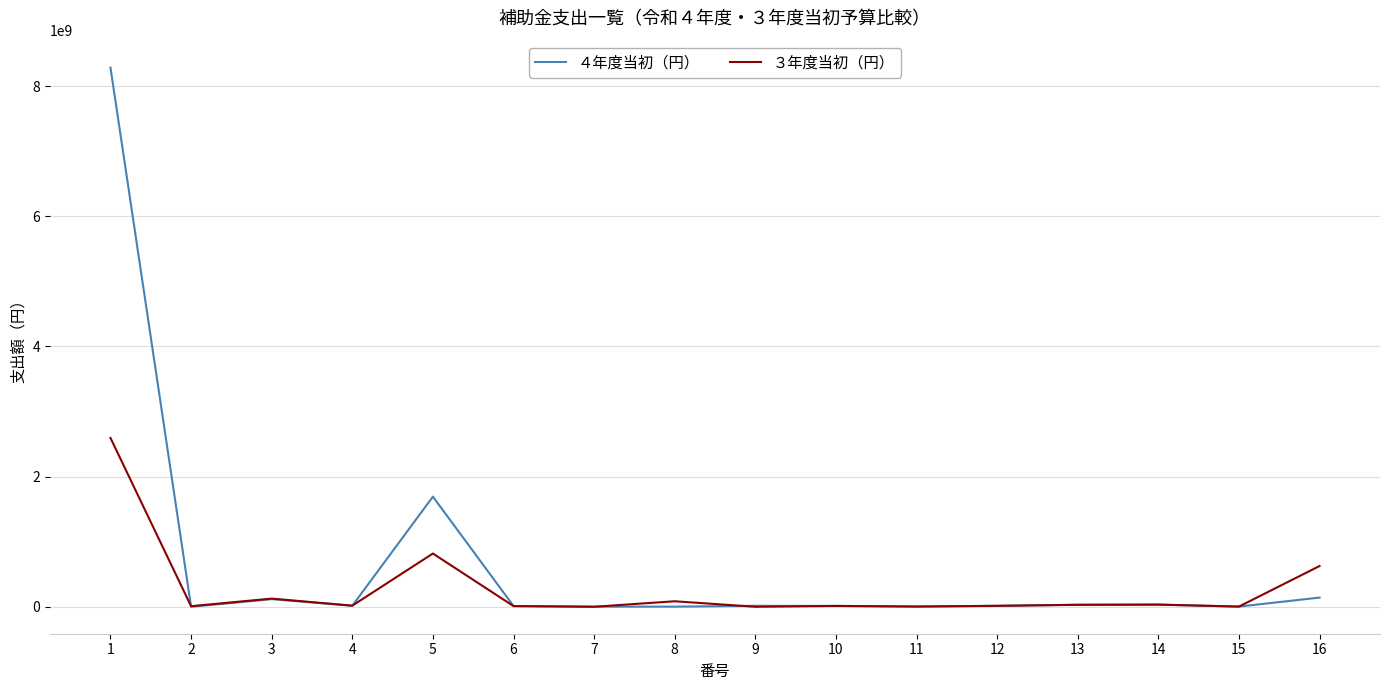

Rank the series by their average value, from lowest to highest.

３年度当初（円）, ４年度当初（円）